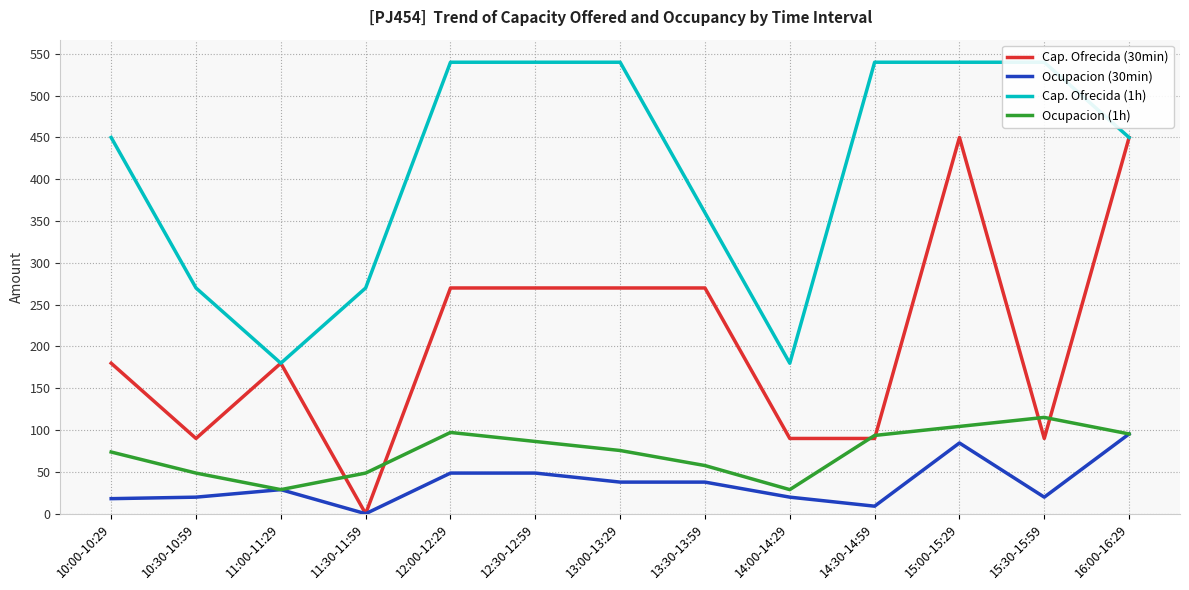

Read the Ocupacion (30min) value at 15:30-15:59.

19.8